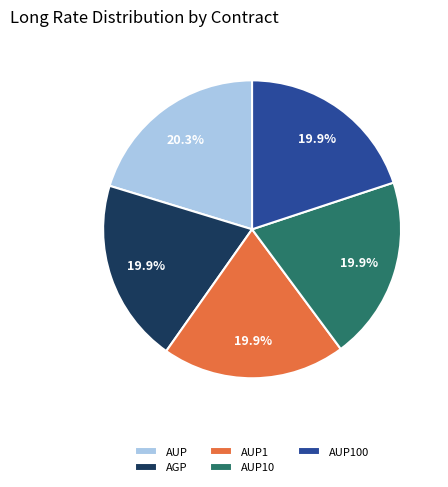

What percentage is the AUP10 slice, to the nearest percent?

20%